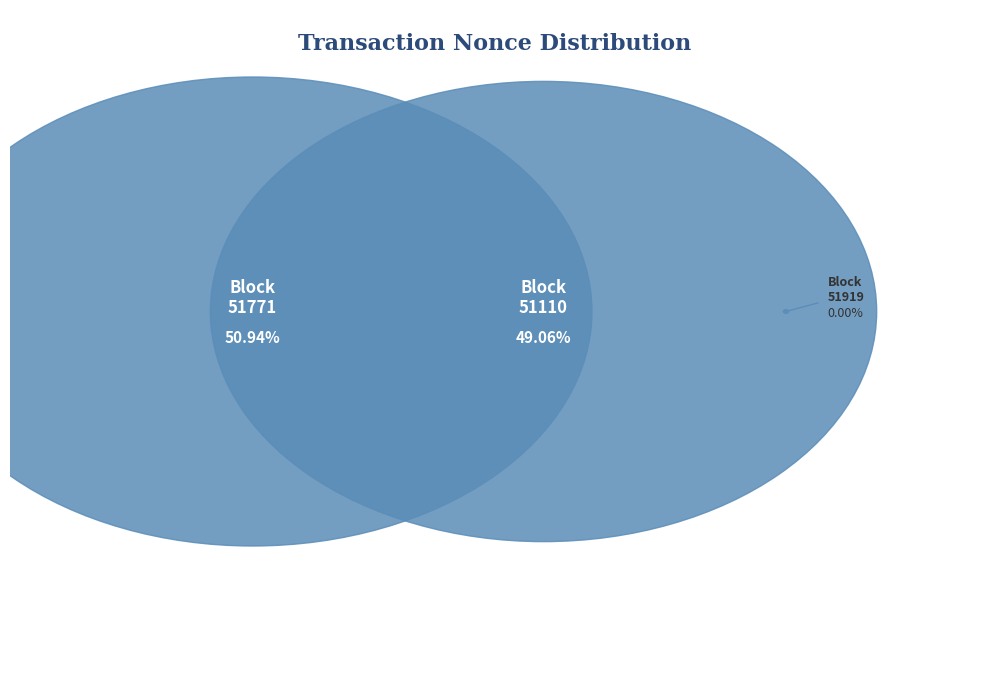

Combined, do 51919 and 51110 account for over 50%?

No